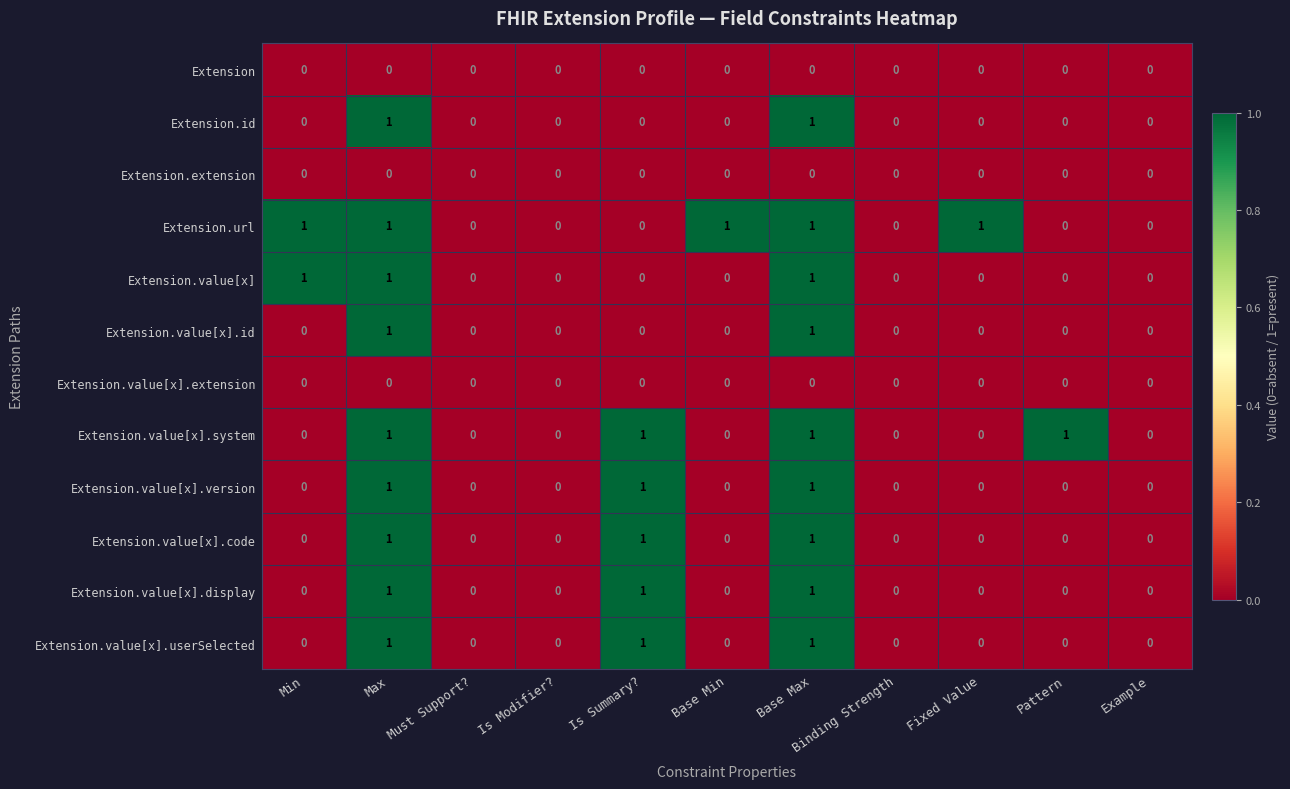

Which series has the largest total across all categories?

Extension.url